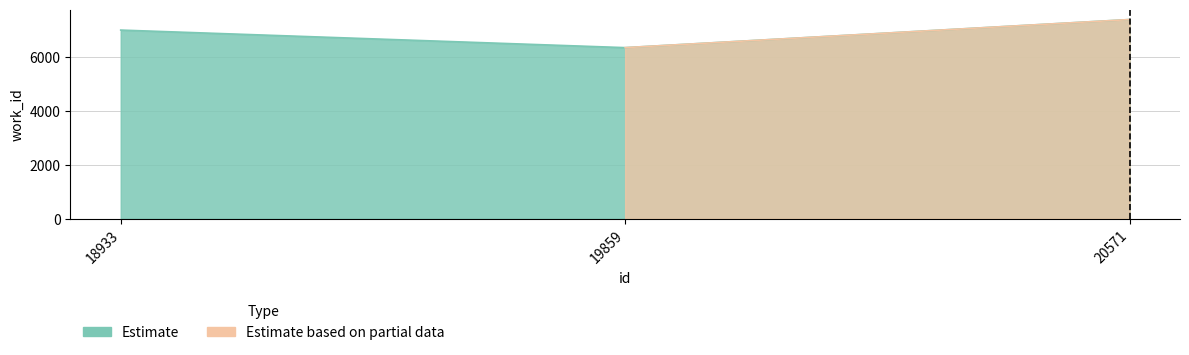

What is the greatest value displayed?

7411